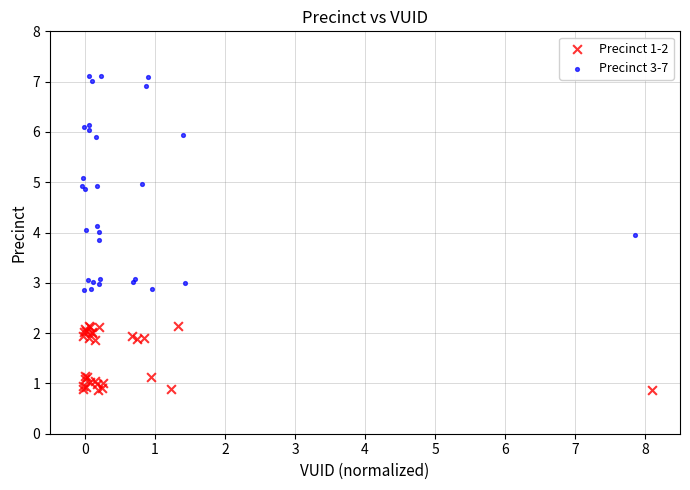

Which series has the widest spread of Y values?

Precinct 3-7